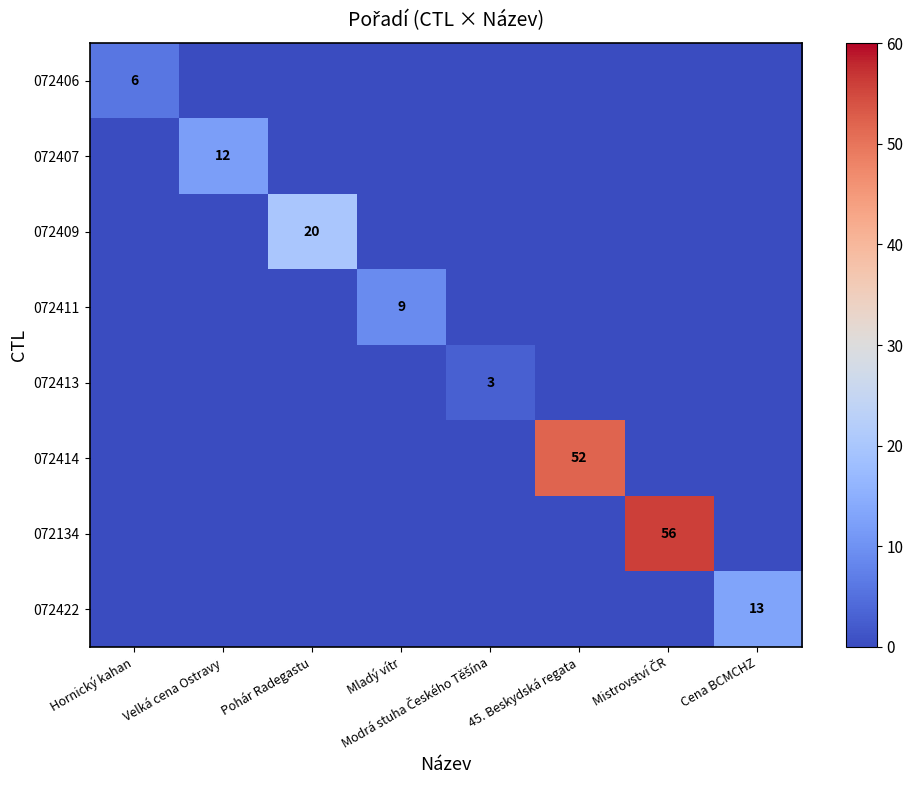

The 072414 series shows 52 at 45. Beskydská regata. True or false?

True